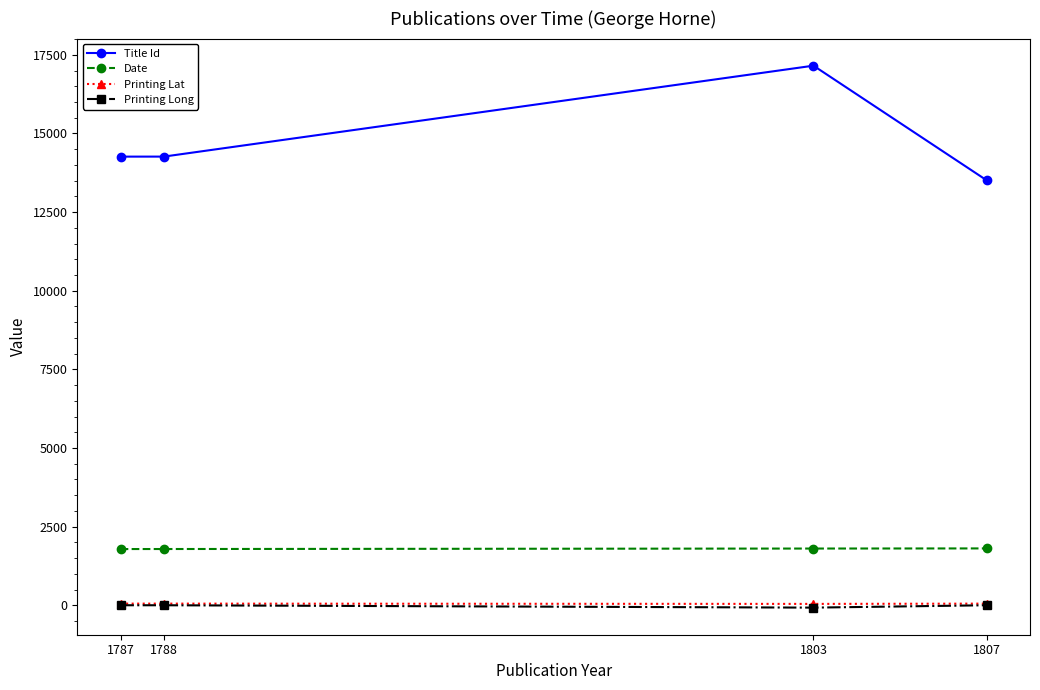

What is the lowest value of the Date series?

1787.0